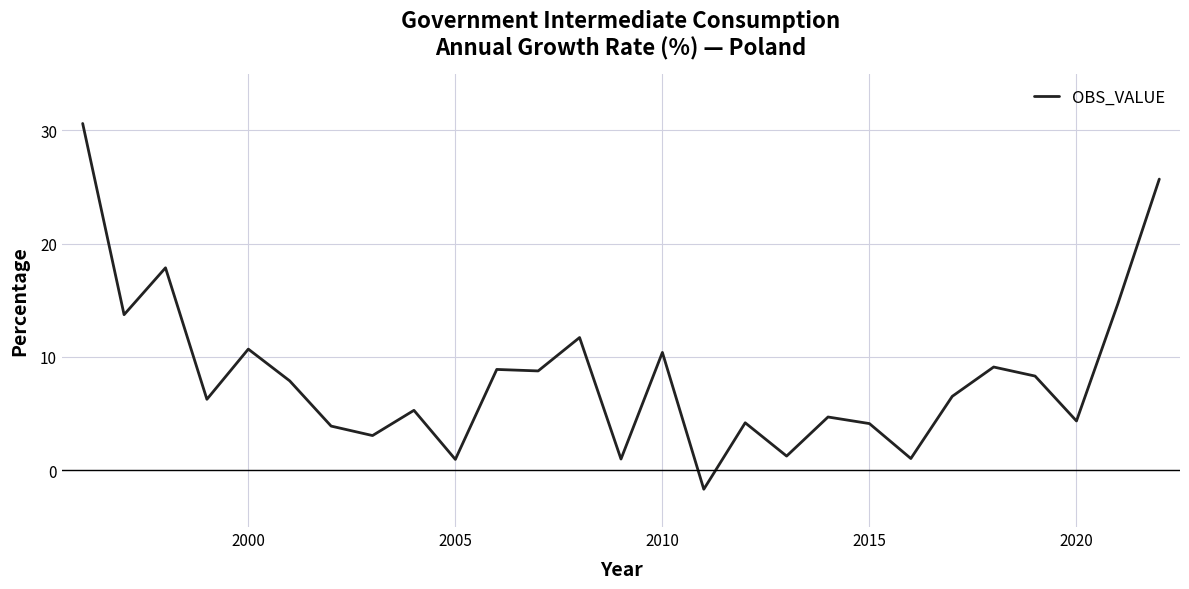

What is the difference between the maximum and minimum values?

32.3